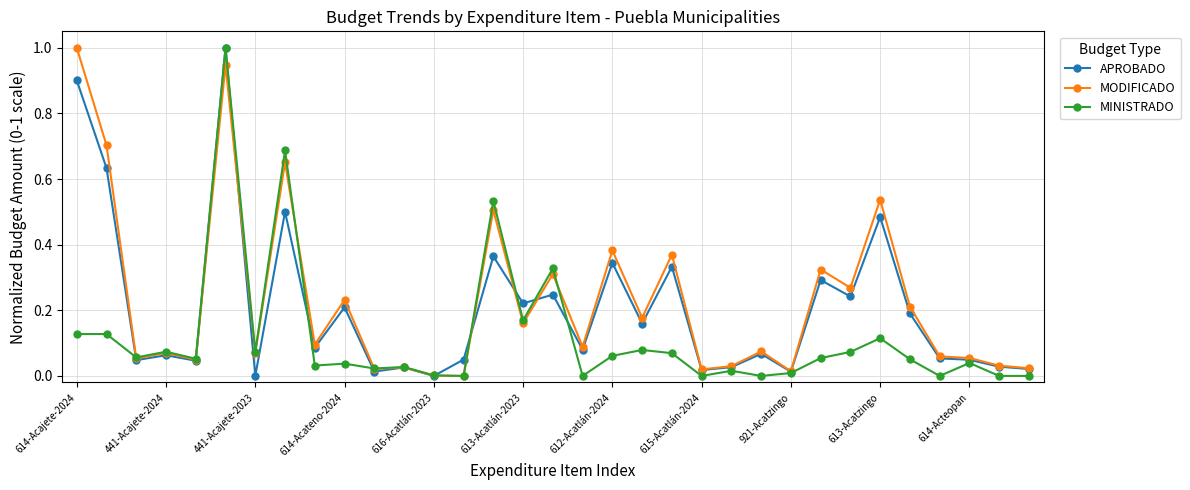

True or false: MINISTRADO has more than 1 points higher than both neighbors.

True